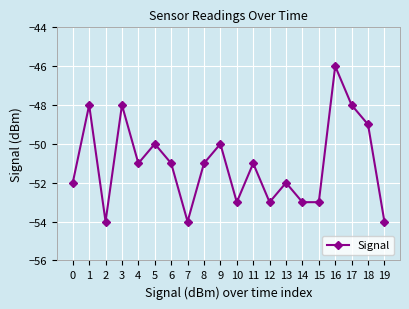

How many distinct data groups are displayed?

1